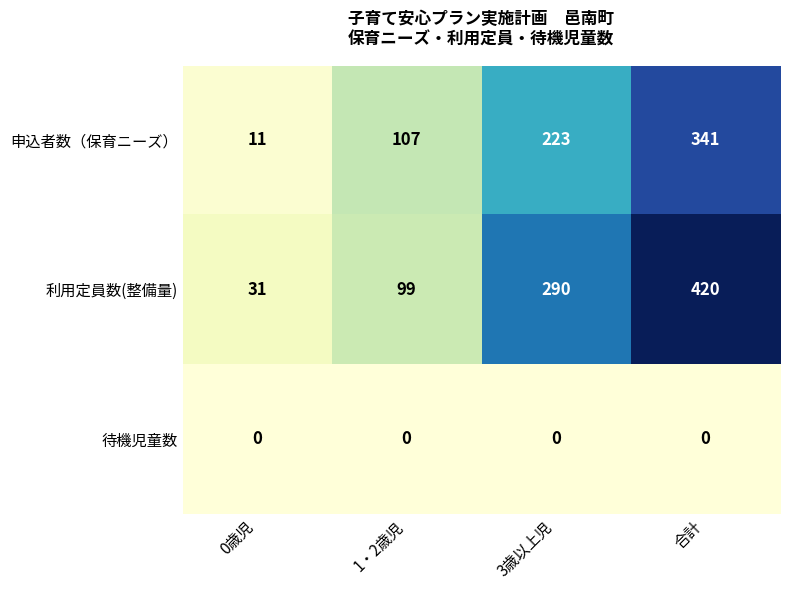

Reading right to left, transcribe all the data shown in this chart.

申込者数（保育ニーズ）: 合計=341	3歳以上児=223	1・2歳児=107	0歳児=11
利用定員数(整備量): 合計=420	3歳以上児=290	1・2歳児=99	0歳児=31
待機児童数: 合計=0	3歳以上児=0	1・2歳児=0	0歳児=0